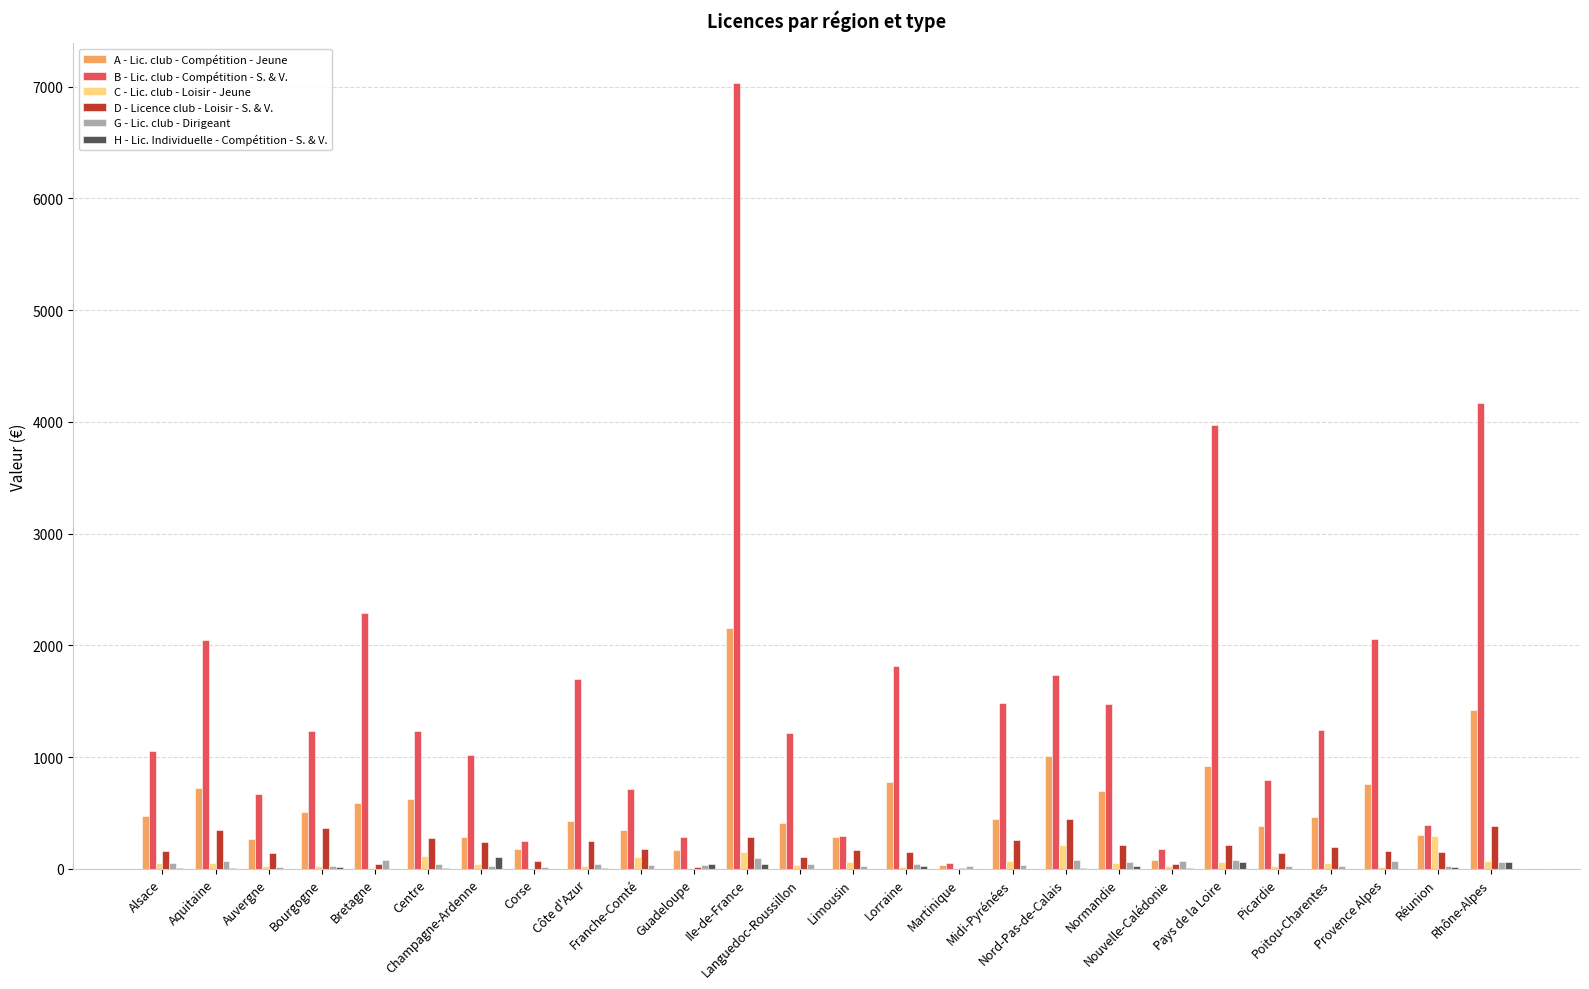

What are all the series names shown in the legend?

A - Lic. club - Compétition - Jeune, B - Lic. club - Compétition - S. & V., C - Lic. club - Loisir - Jeune, D - Licence club - Loisir - S. & V., G - Lic. club - Dirigeant, H - Lic. Individuelle - Compétition - S. & V.